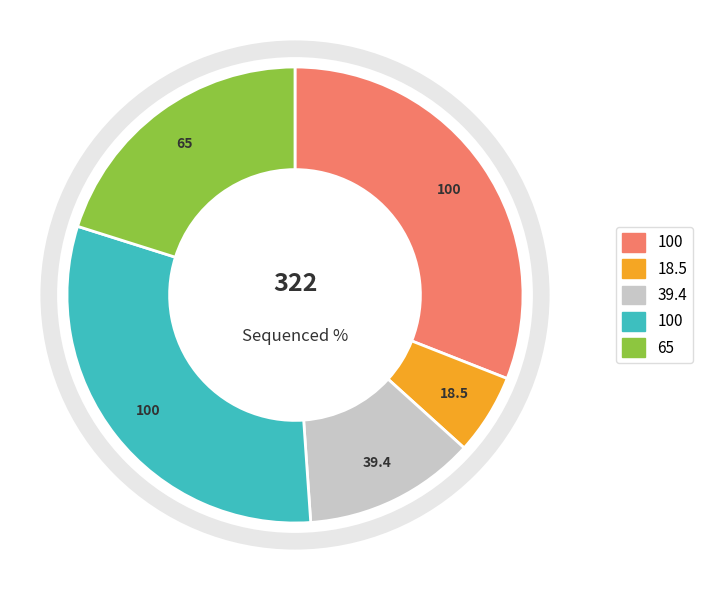

Is there any slice that represents more than half of the pie?

No